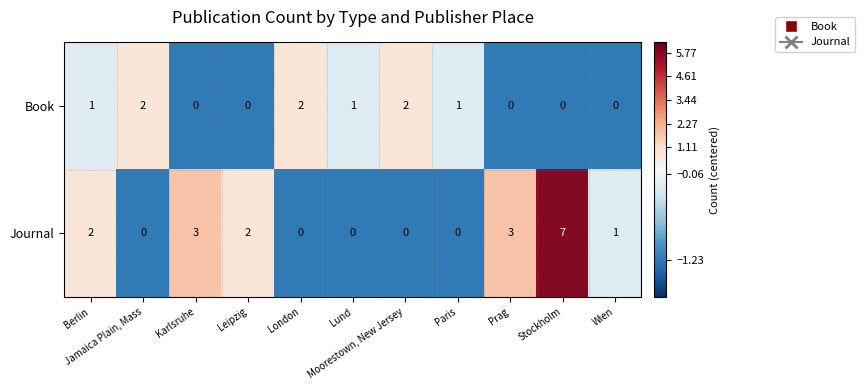

Which series changed the most between London and Lund?

Book